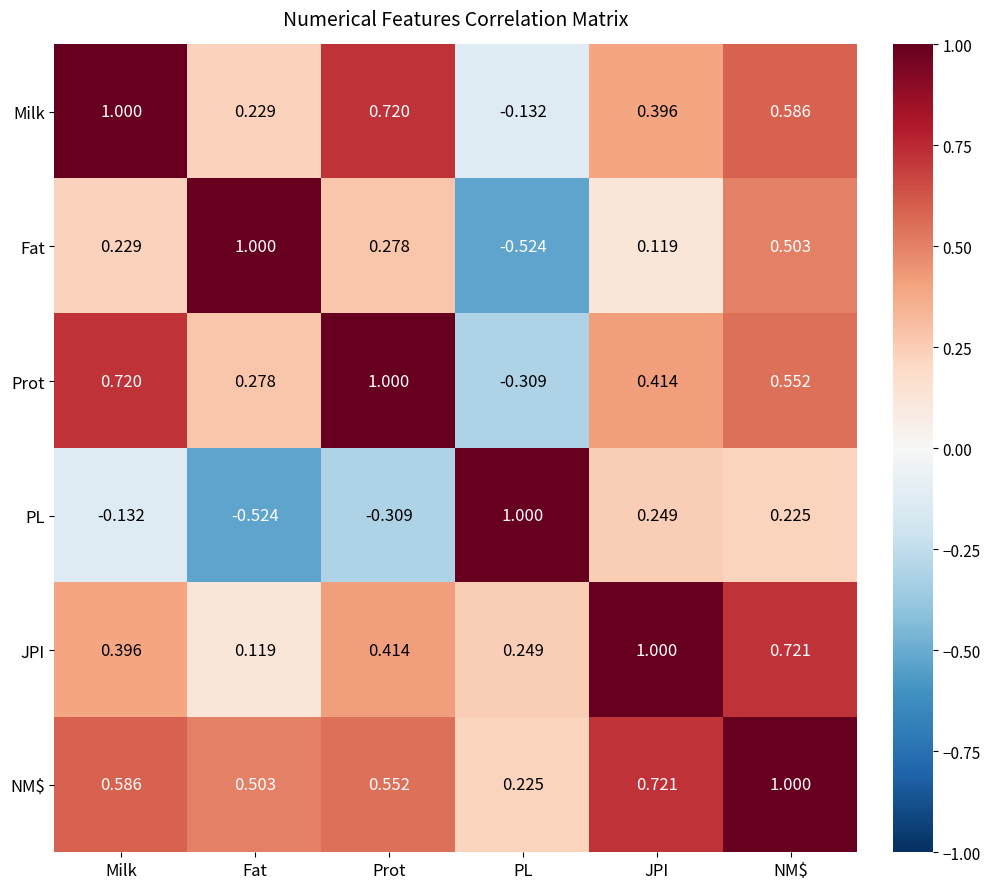

Which series has the largest total across all categories?

NM$